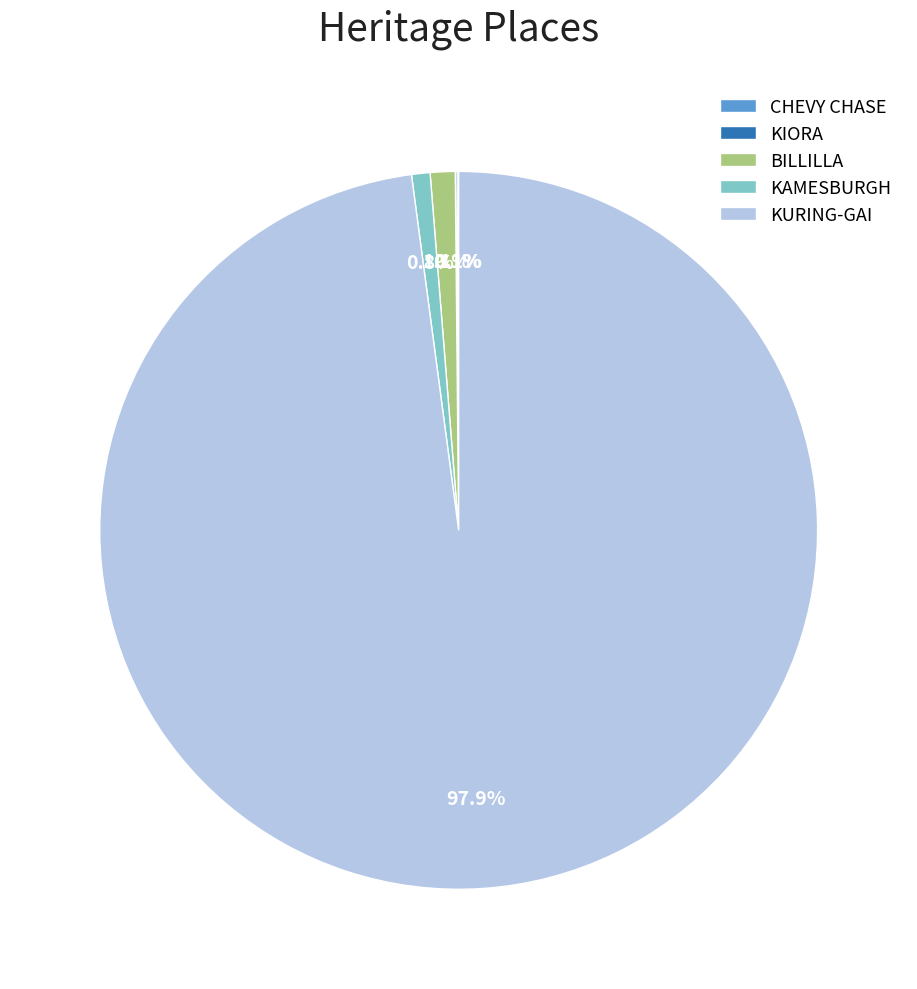

Which category has the biggest portion of the pie?

KURING-GAI